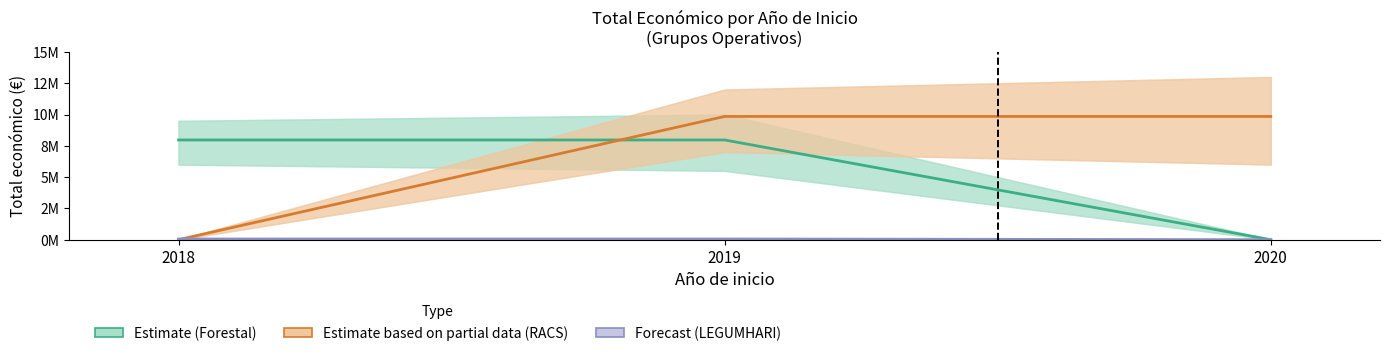

Count the Estimate (Forestal) values in the range 0 to 7967413.

3